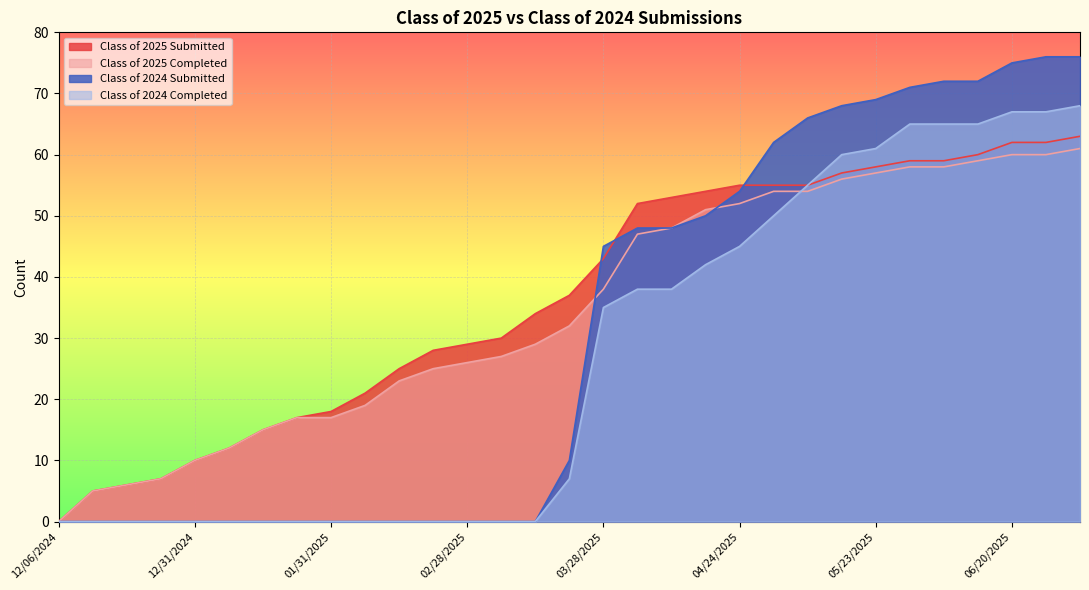

Between 12/06/2024 and 04/11/2025, which series saw the biggest shift?

Class of 2025 Submitted